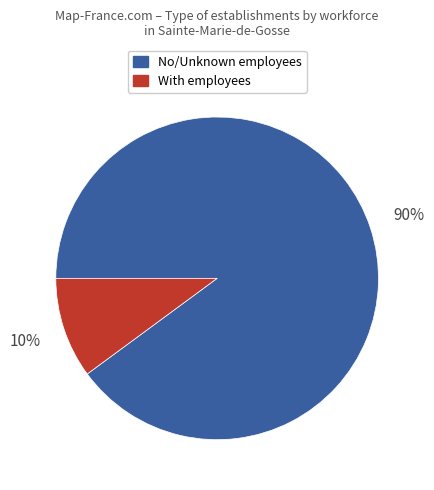

Does any single category account for the majority?

Yes